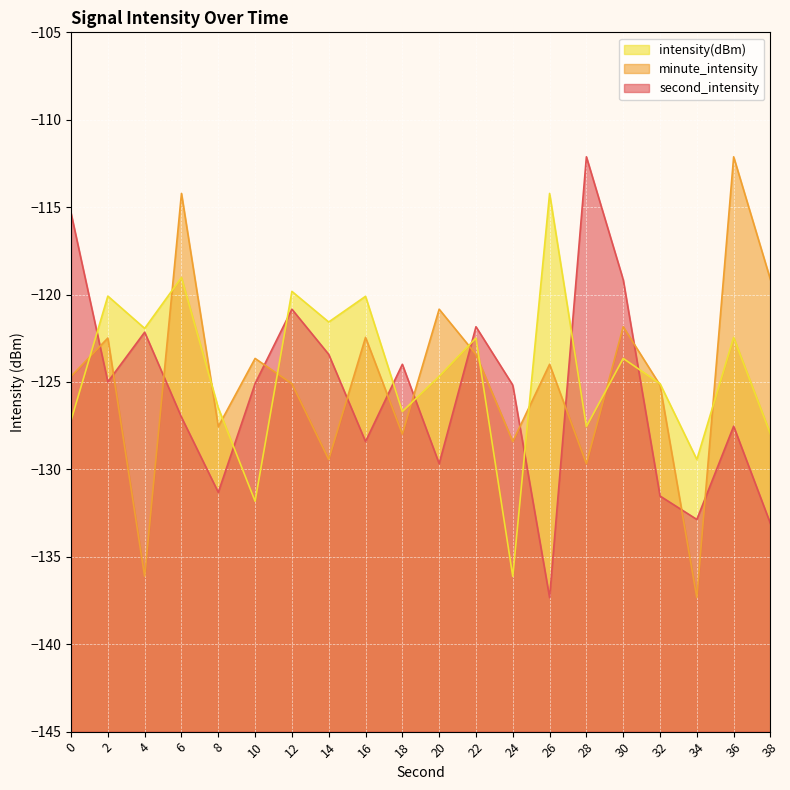

Where does the minute_intensity_line series first go above -123?

2